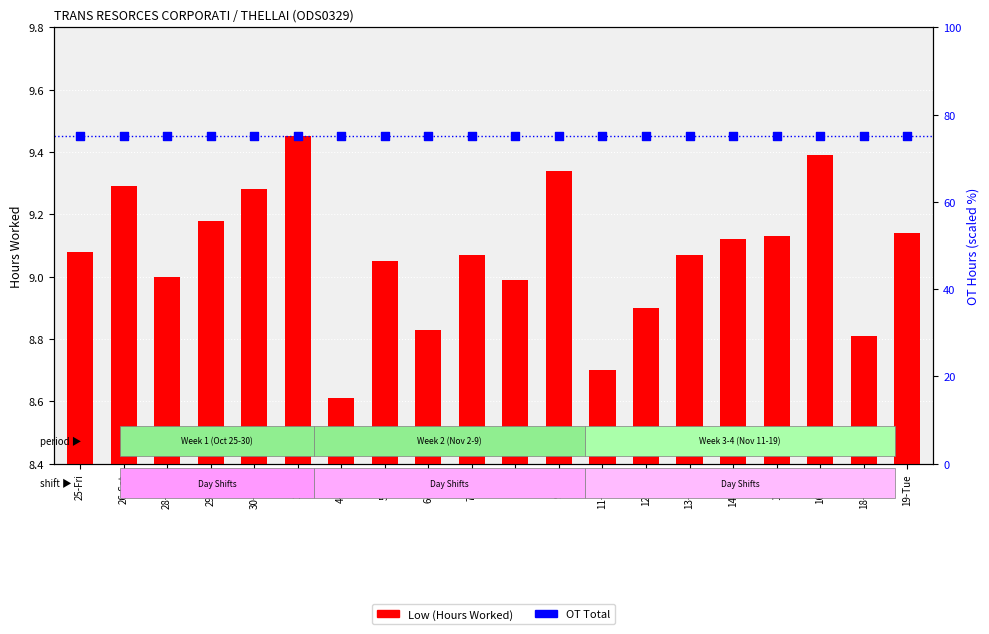

Which series has the widest spread of Y values?

Low (Hours Worked)